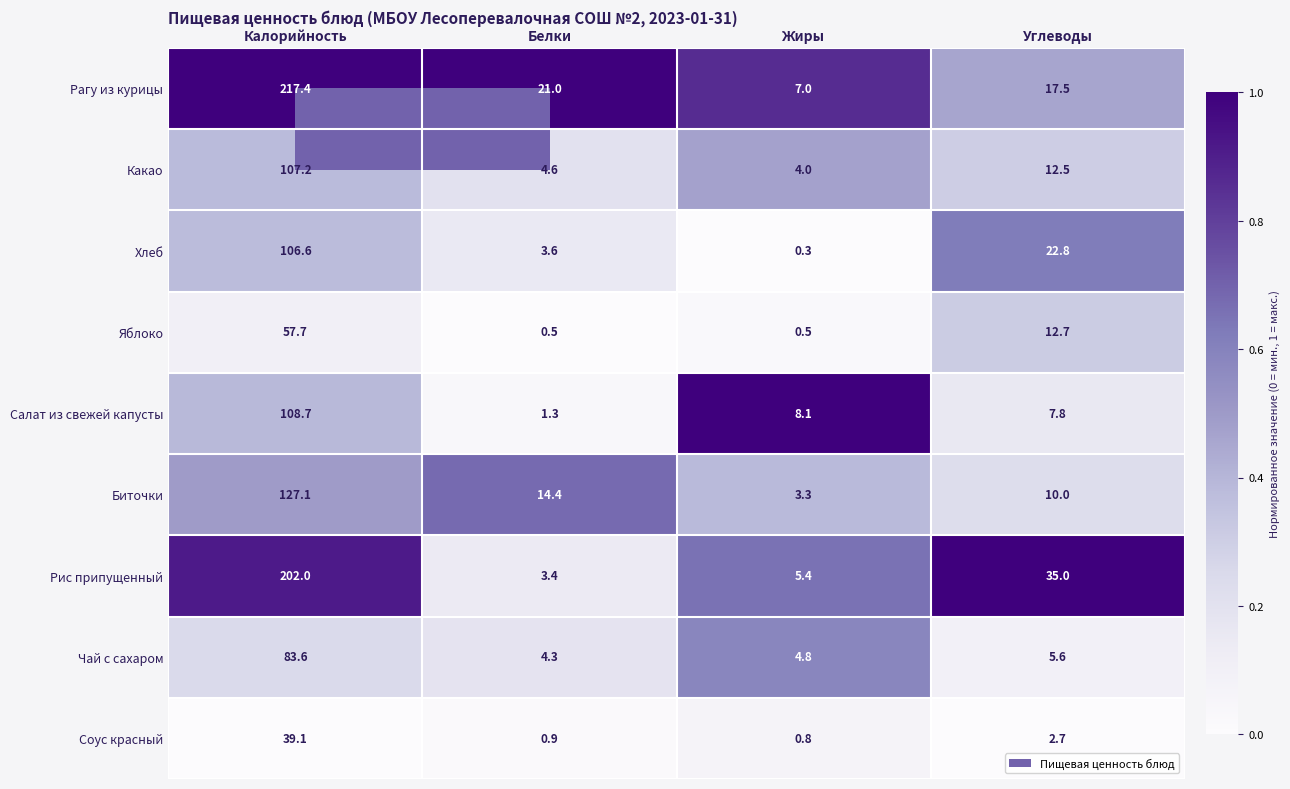

True or false: Рагу из курицы has a value of 106.2 at Калорийность.

False